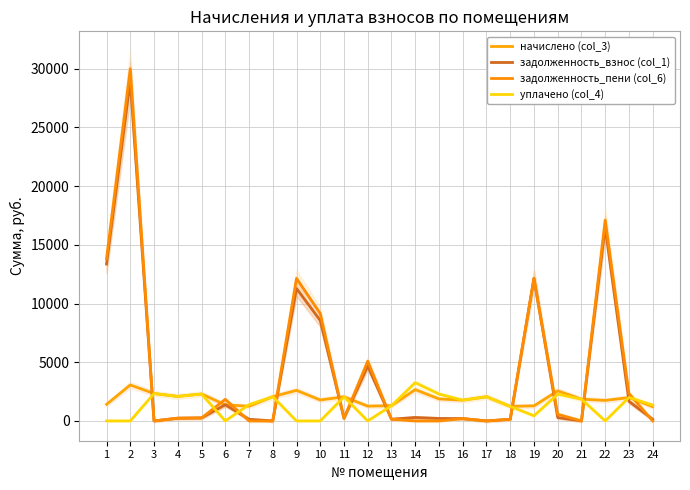

How many data points in уплачено (col_4) are above 1764?

12